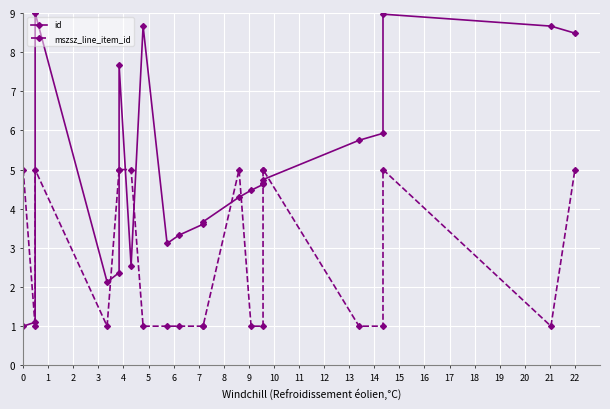

What are all the series names shown in the legend?

id, mszsz_line_item_id